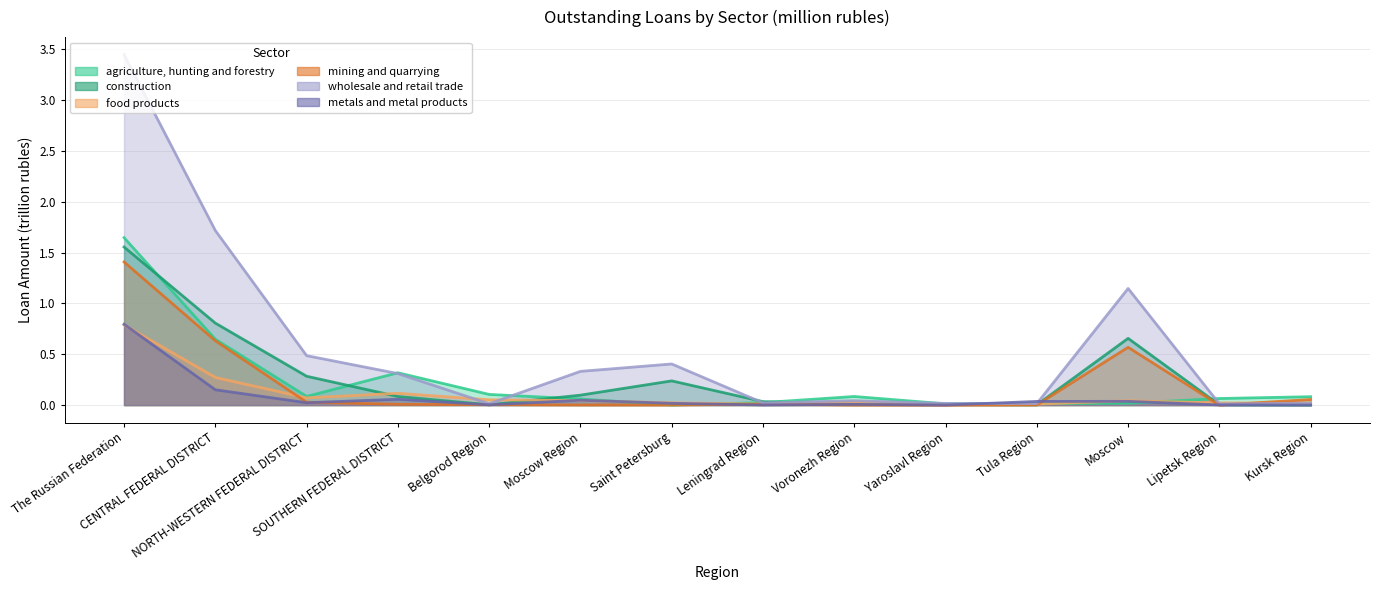

What is the sum of all food products values?

1.5